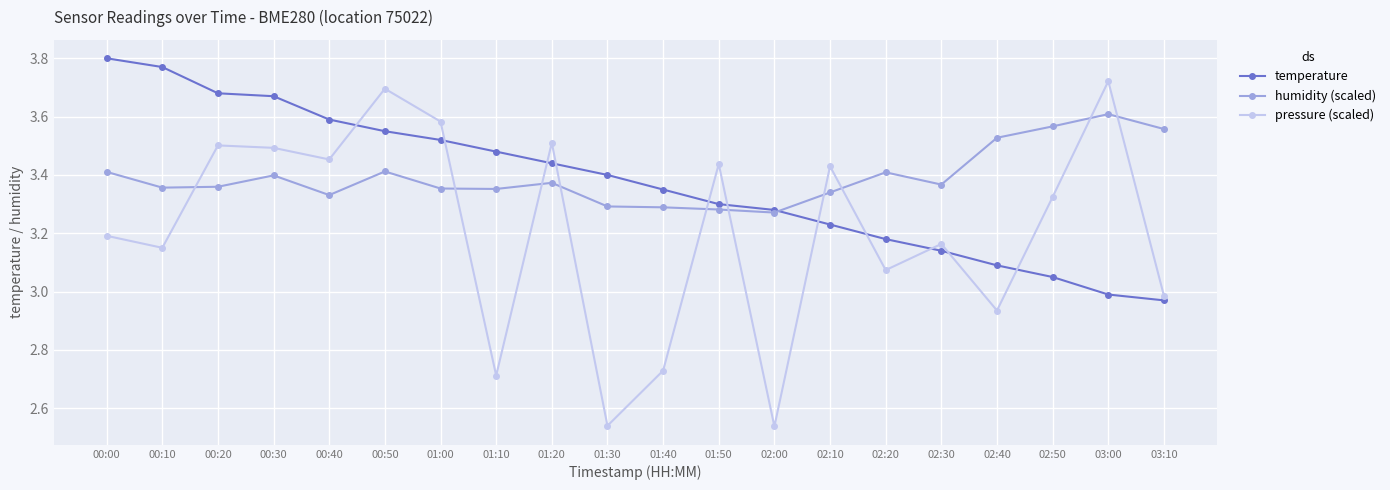

The value of humidity (scaled) at 03:00 is 3.6. True or false?

True